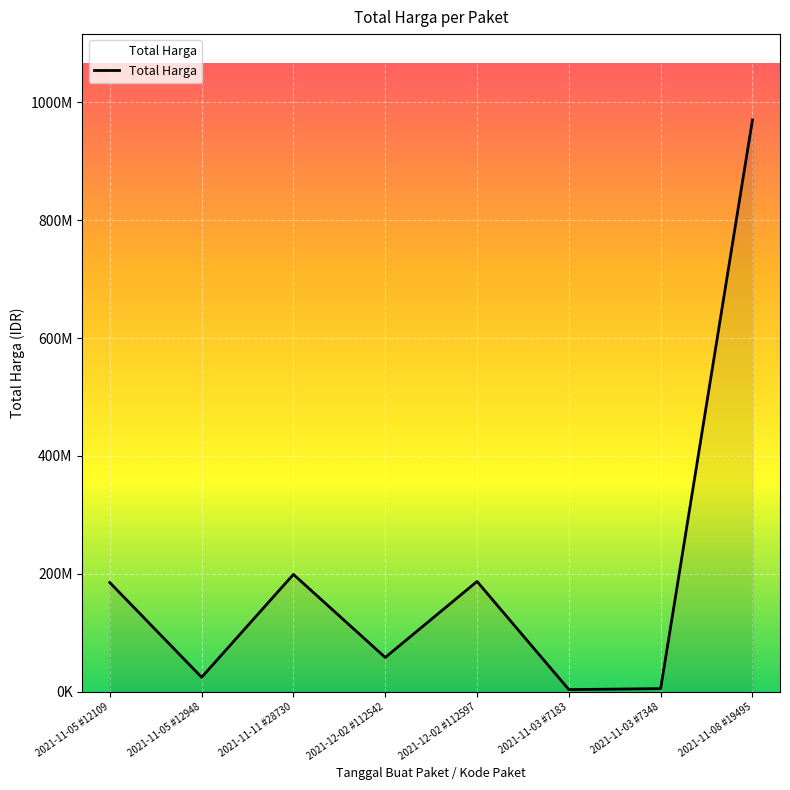

How many interior local peaks (higher than both neighbors) does the data have?

2